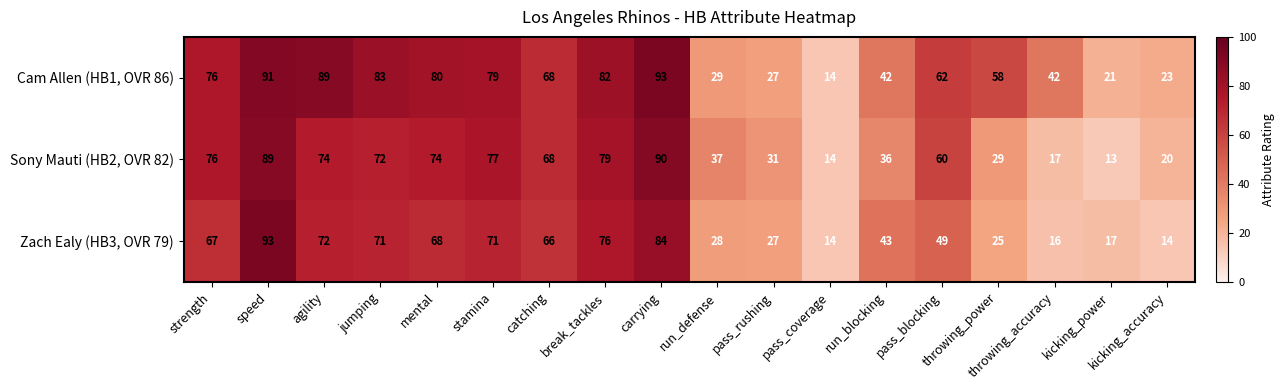

Which series changed the most between stamina and break_tackles?

Zach Ealy (HB3, OVR 79)